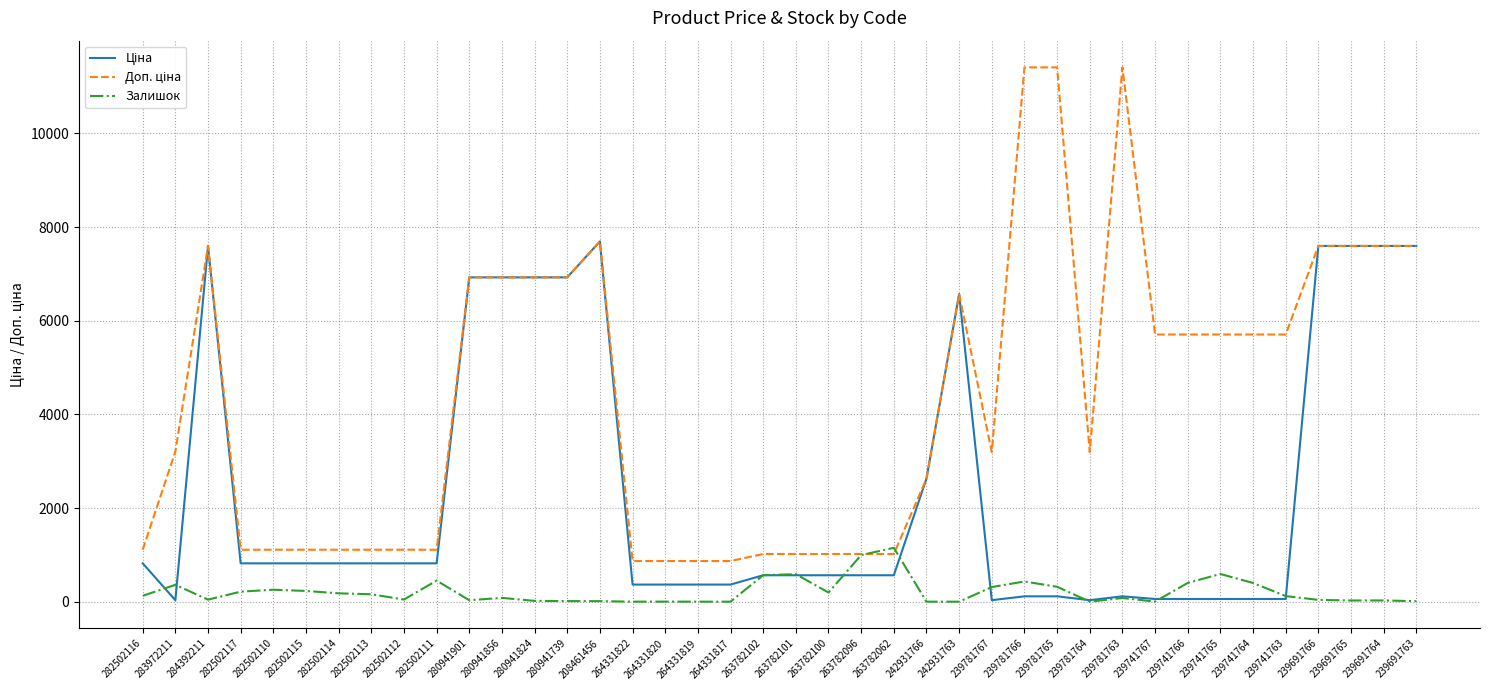

Reading right to left, extract all data points from this chart.

Ціна: 239691763=7596.5	239691764=7596.5	239691765=7596.5	239691766=7596.5	239741763=57.0	239741764=57.0	239741765=57.0	239741766=57.0	239741767=57.0	239781763=114.1	239781764=31.9	239781765=114.1	239781766=114.1	239781767=31.9	242931763=6568.8	242931766=2627.5	263782062=564.0	263782096=564.0	263782100=564.0	263782101=564.0	263782102=564.0	264331817=365.2	264331819=365.2	264331820=365.2	264331822=365.2	208461456=7693.1	280941739=6925.7	280941824=6925.7	280941856=6925.7	280941901=6925.7	282502111=818.5	282502112=818.5	282502113=818.5	282502114=818.5	282502115=818.5	282502110=818.5	282502117=818.5	284392211=7596.5	283972211=32.0	282502116=818.5
Доп. ціна: 239691763=7596.5	239691764=7596.5	239691765=7596.5	239691766=7596.5	239741763=5705.0	239741764=5705.0	239741765=5705.0	239741766=5705.0	239741767=5705.0	239781763=11410.0	239781764=3195.0	239781765=11410.0	239781766=11410.0	239781767=3195.0	242931763=6568.8	242931766=2628.0	263782062=1017.8	263782096=1017.8	263782100=1017.8	263782101=1017.8	263782102=1017.8	264331817=868.0	264331819=868.0	264331820=868.0	264331822=868.0	208461456=7693.1	280941739=6925.7	280941824=6925.7	280941856=6925.7	280941901=6925.7	282502111=1109.2	282502112=1109.2	282502113=1109.2	282502114=1109.2	282502115=1109.2	282502110=1109.2	282502117=1109.2	284392211=7596.5	283972211=3205.0	282502116=1109.2
Залишок: 239691763=10.0	239691764=26.0	239691765=25.0	239691766=38.0	239741763=120.0	239741764=399.0	239741765=591.0	239741766=400.0	239741767=2.0	239781763=78.0	239781764=0.0	239781765=318.0	239781766=431.0	239781767=312.0	242931763=0.0	242931766=0.0	263782062=1150.0	263782096=995.0	263782100=195.0	263782101=587.0	263782102=566.0	264331817=0.0	264331819=0.0	264331820=1.0	264331822=0.0	208461456=11.0	280941739=12.0	280941824=17.0	280941856=81.0	280941901=31.0	282502111=450.0	282502112=46.0	282502113=158.0	282502114=178.0	282502115=229.0	282502110=255.0	282502117=214.0	284392211=43.0	283972211=360.0	282502116=125.0